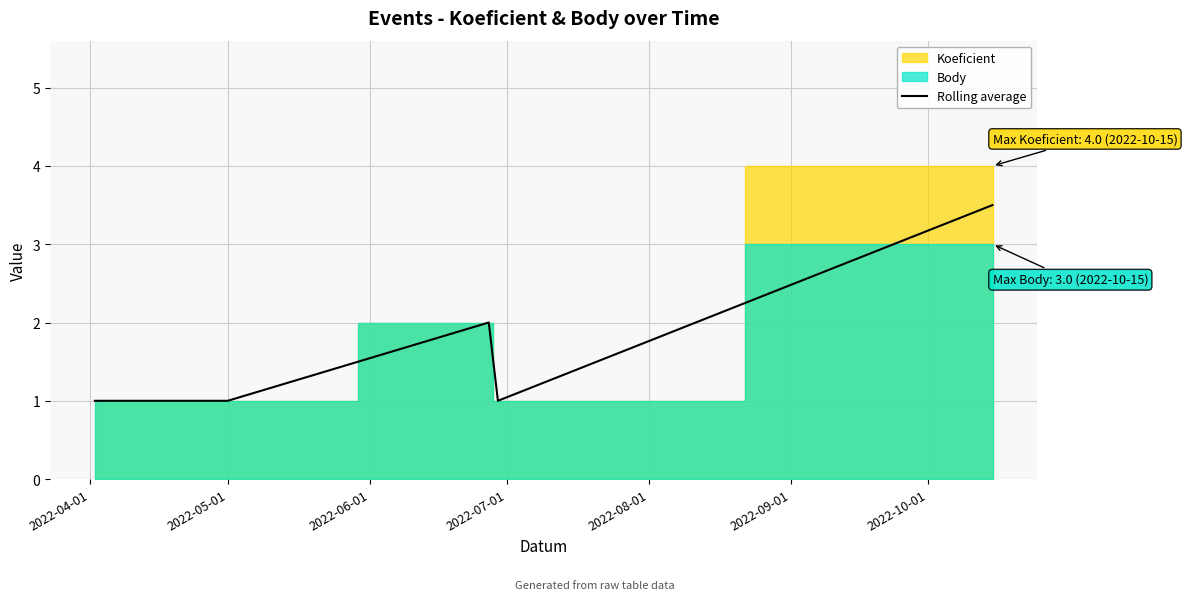

The chart shows a value of 1.0 at 2022-07-01. True or false?

True